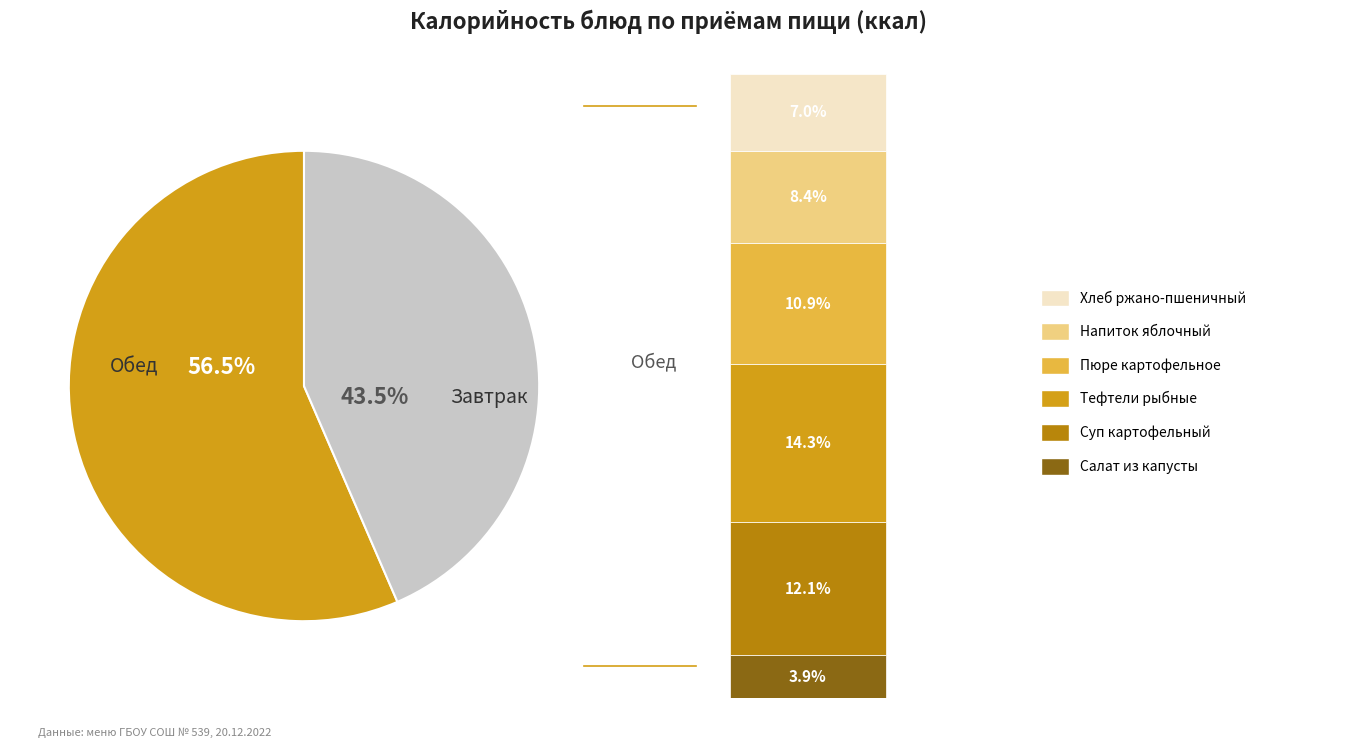

To the nearest percent, what is the average slice percentage?

50%